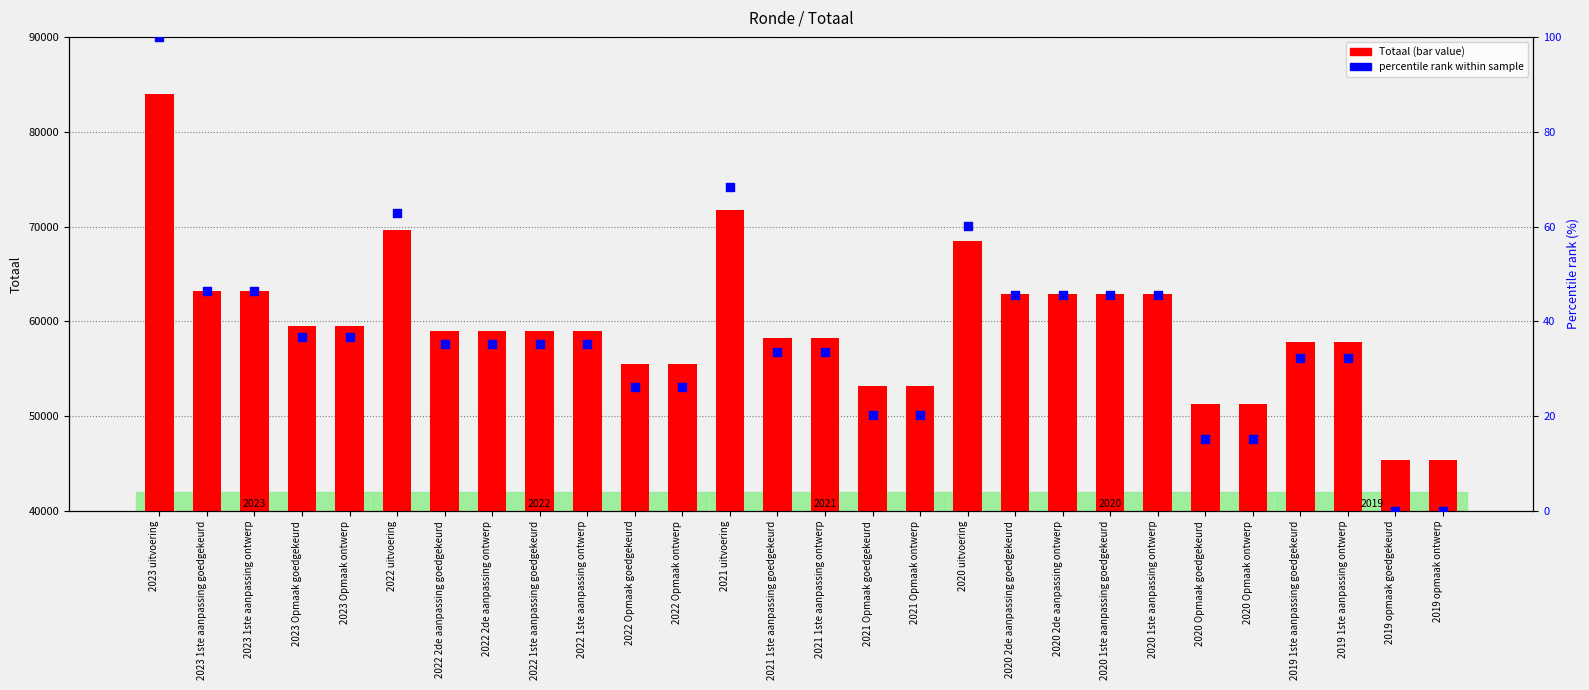

Which series has the largest Y range (max minus min)?

Totaal